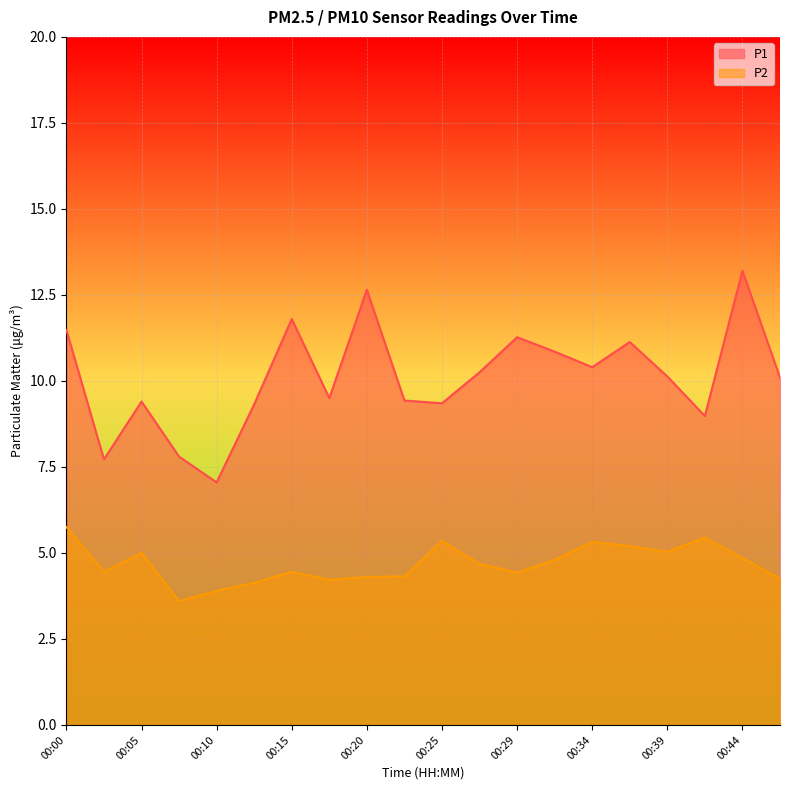

Where does the P2 series first go above 4?

00:00